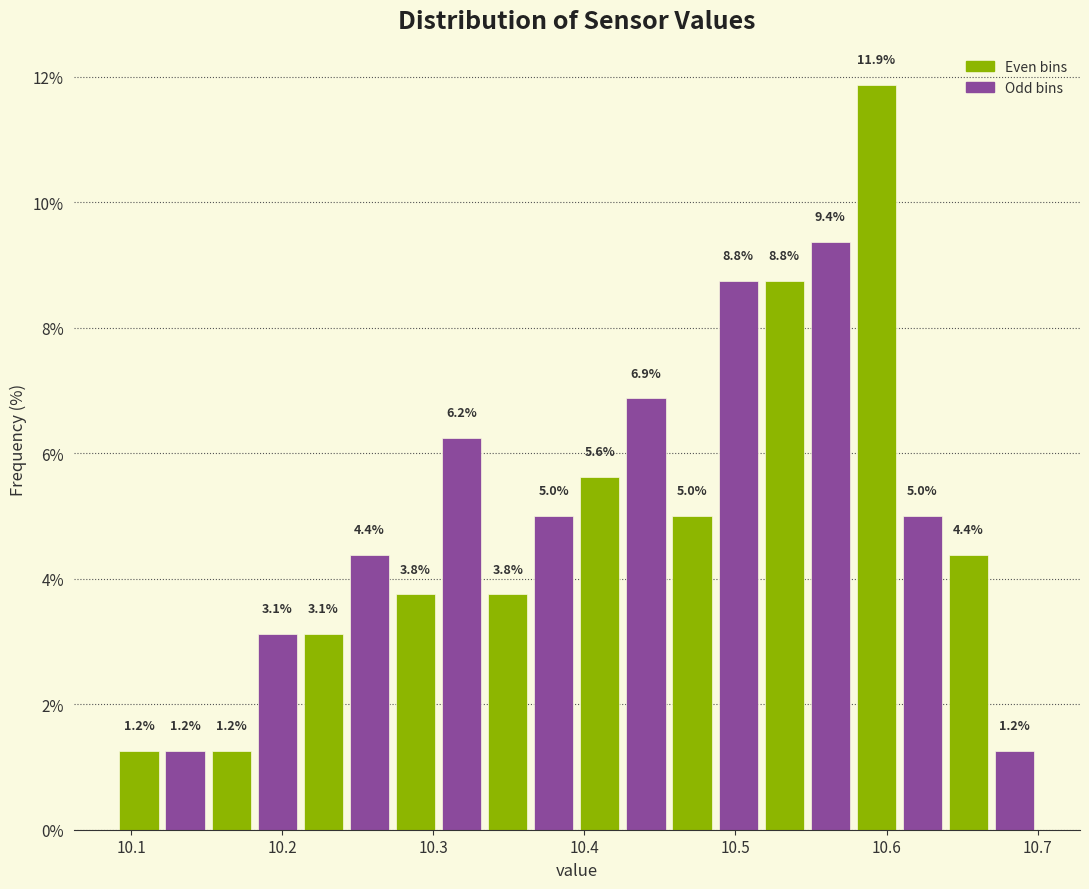

Read against the x-axis, roughly where is the centre of the tallest bar?

10.59